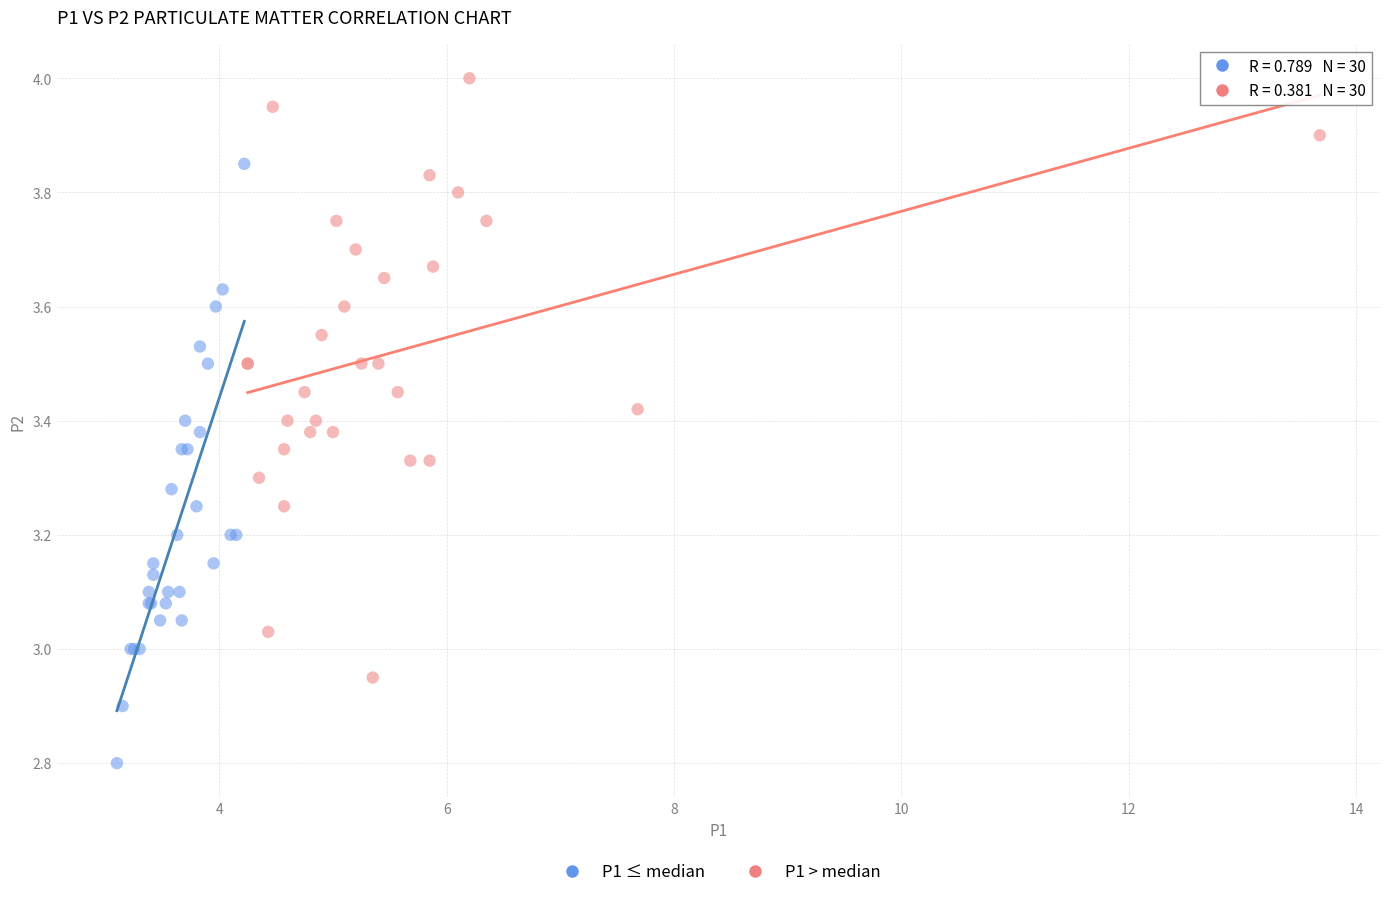

Which series contains the highest Y value?

P1 > median